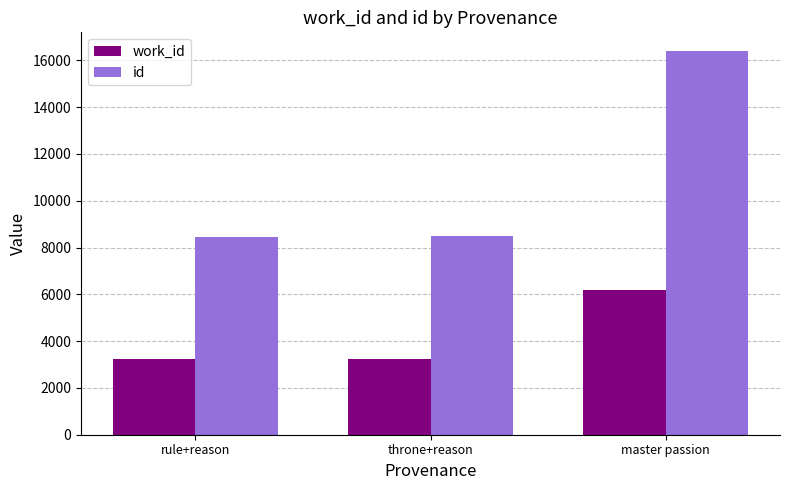

How many series are shown in this chart?

2